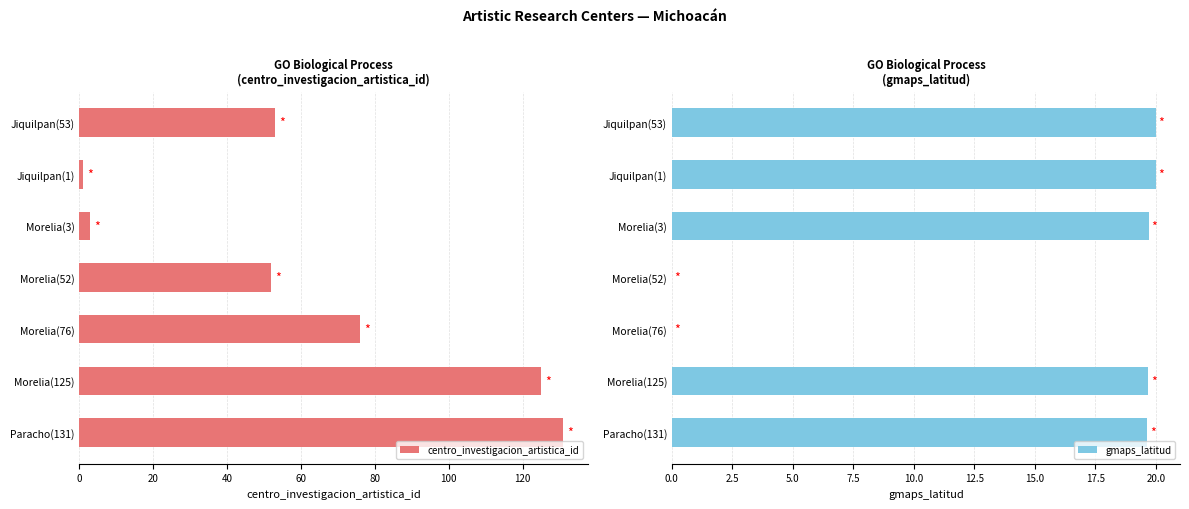

Reading left to right, what are all the values shown in this chart?

centro_investigacion_artistica_id: 53.0	1.0	3.0	52.0	76.0	125.0	131.0
gmaps_latitud: 20.0	20.0	19.7	0.0	0.0	19.7	19.6